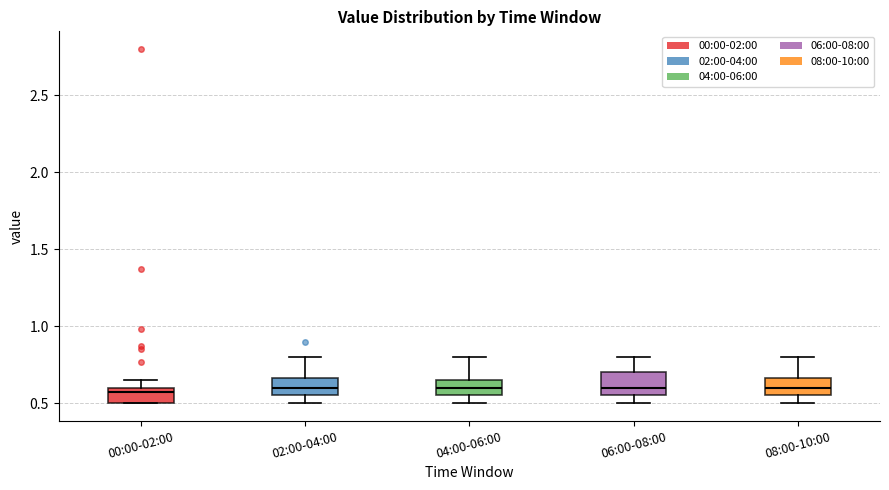

Reading left to right, read every box against the y-axis: the position of its median line, the range the box covers, and the ends of its whiskers. The values are not printed on the chart, so give them approximately, as read against the axis.

00:00-02:00: median 0.55, box 0.50 to 0.60, whiskers 0.50 to 0.65
02:00-04:00: median 0.60, box 0.55 to 0.65, whiskers 0.50 to 0.80
04:00-06:00: median 0.60, box 0.55 to 0.65, whiskers 0.50 to 0.80
06:00-08:00: median 0.60, box 0.55 to 0.70, whiskers 0.50 to 0.80
08:00-10:00: median 0.60, box 0.55 to 0.65, whiskers 0.50 to 0.80